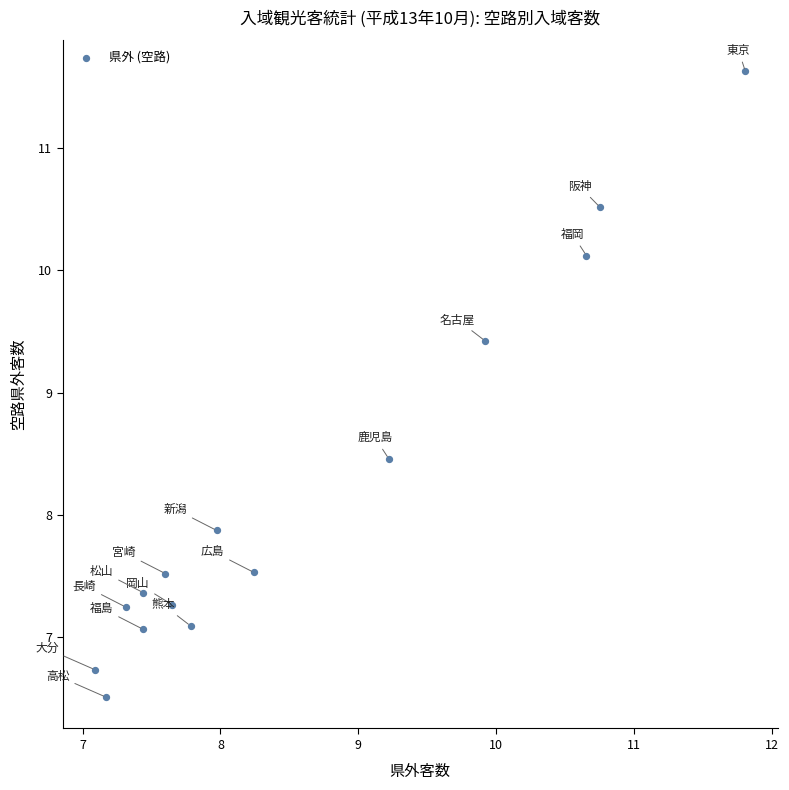

What Y value in the scatter plot is closest to 9?

9.4